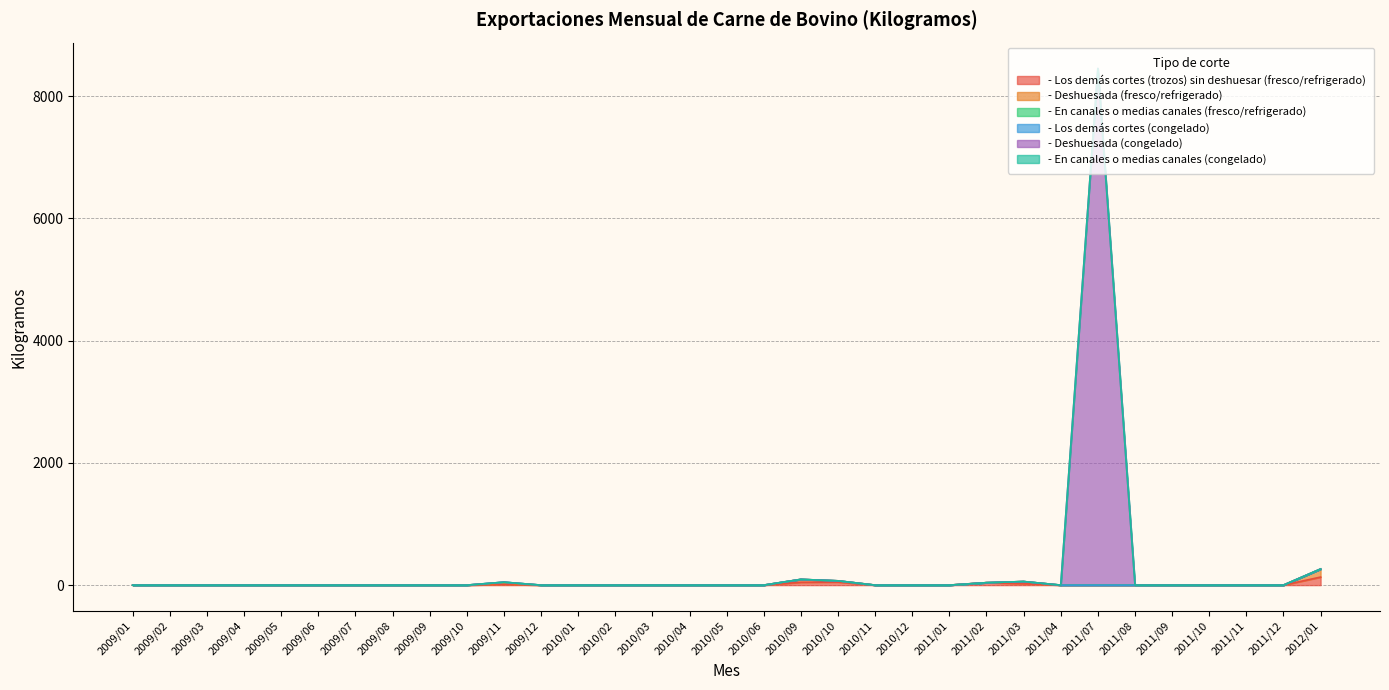

True or false: - Los demás cortes (trozos) sin deshuesar (fresco/refrigerado) and - Deshuesada (fresco/refrigerado) intersect in this chart.

False